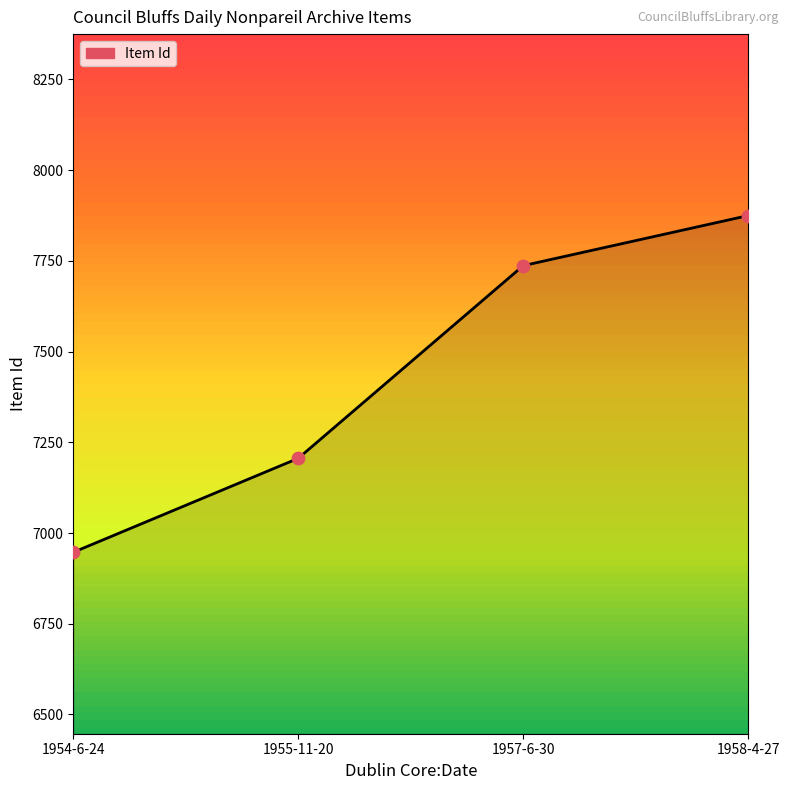

What is the change in value from 1955-11-20 to 1958-4-27?

+669